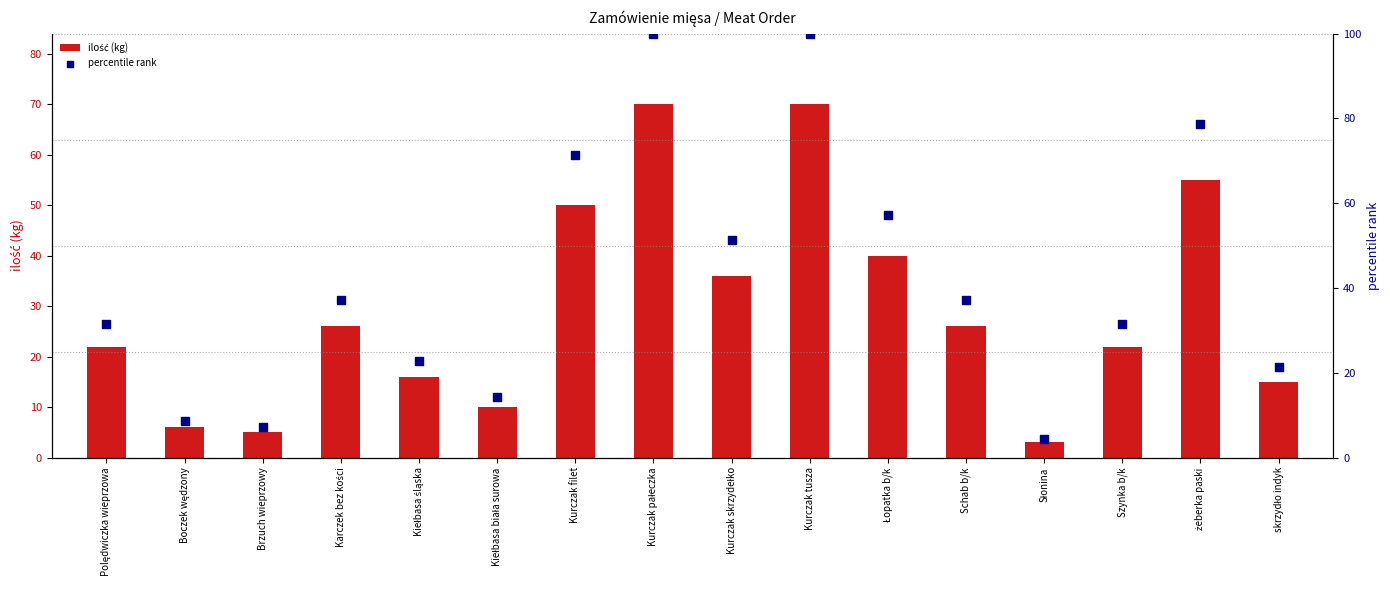

Which series contains the lowest Y value?

ilość (kg)